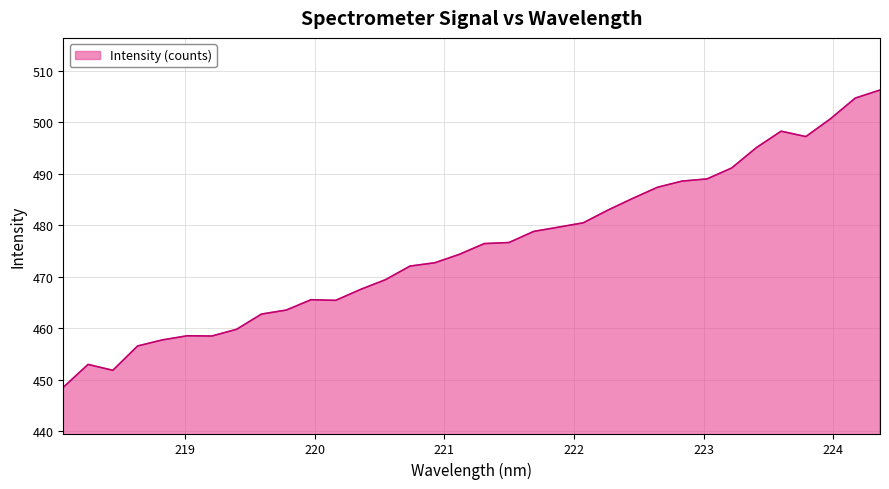

How many lines are shown in the chart?

1